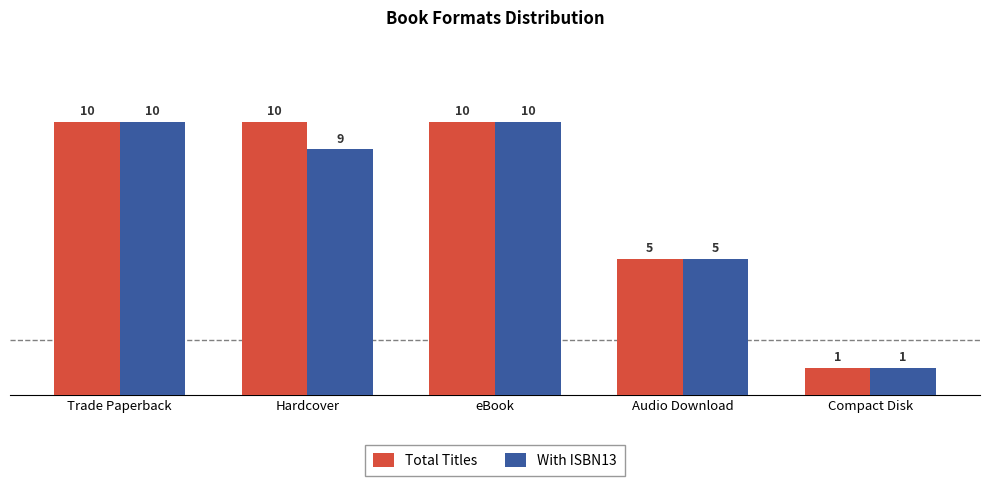

What is the sum of all With ISBN13 values?

35